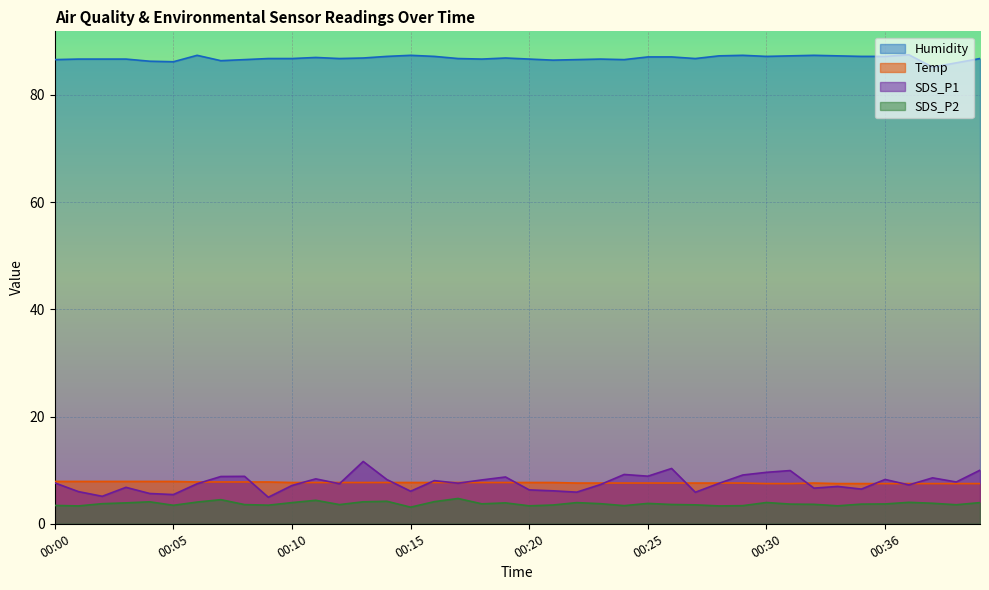

Where does the SDS_P1 series first go above 7?

00:00